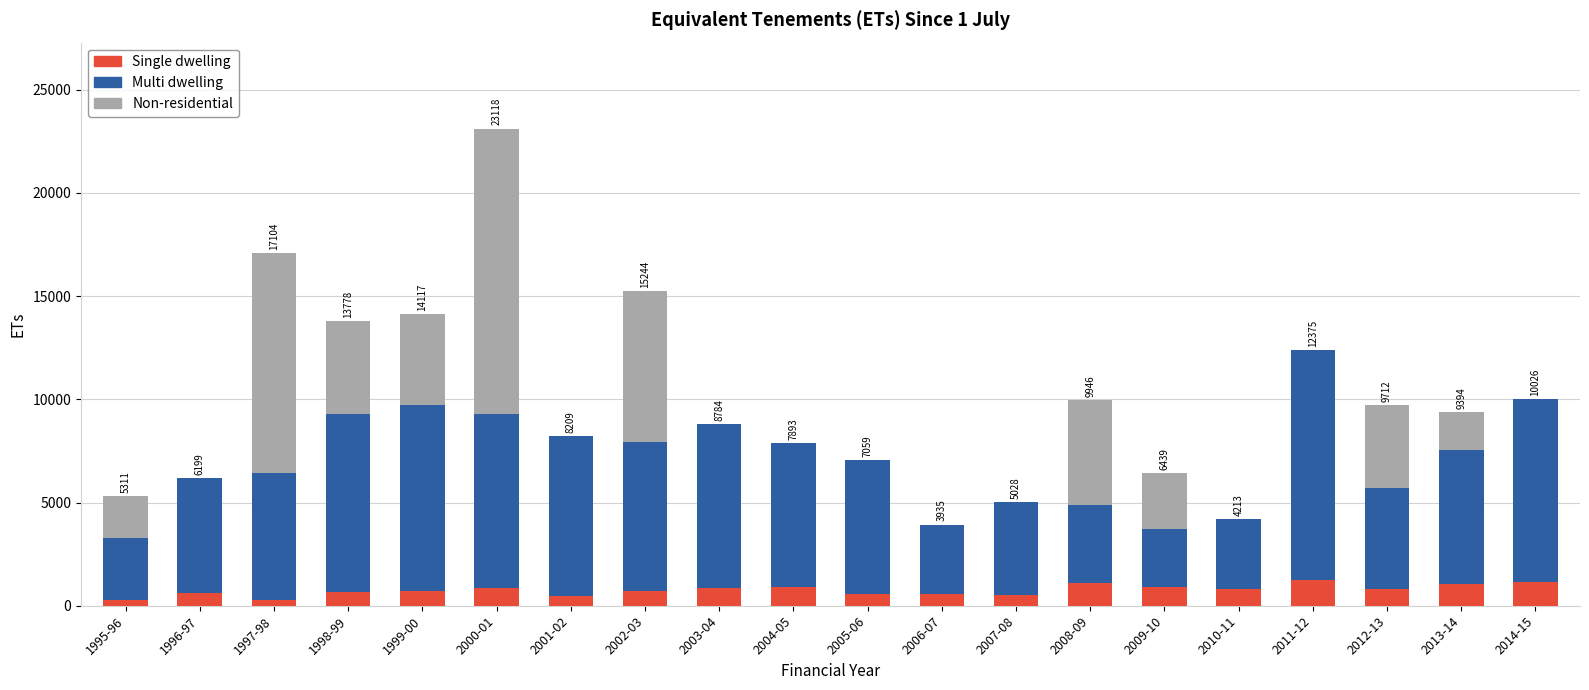

What is the maximum value for Single dwelling?

1264.0